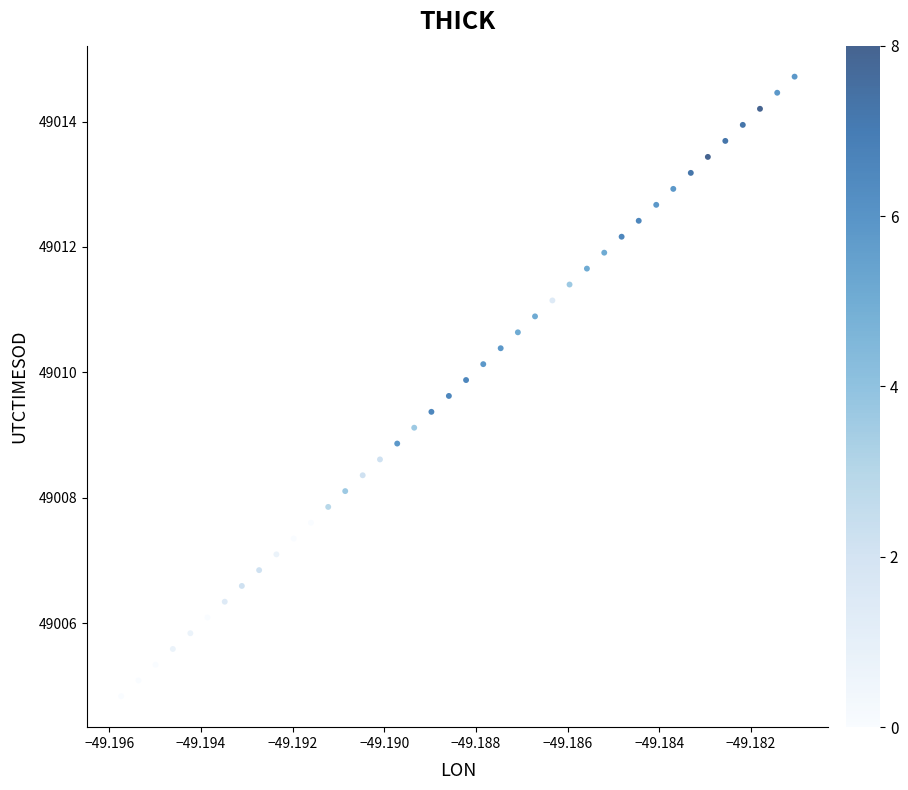

What is the range of Y values (max minus min)?

9.9